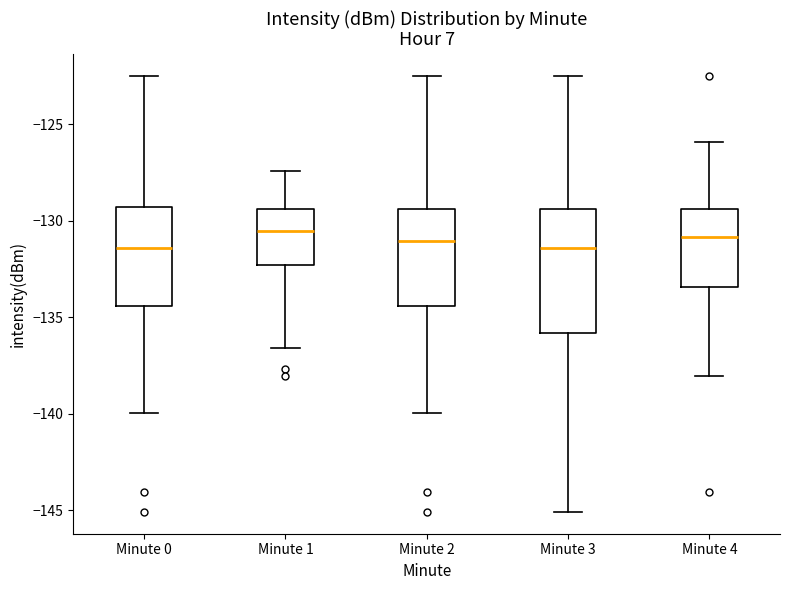

Comparing the boxes themselves (not the whiskers), which one is the tallest?

Minute 3